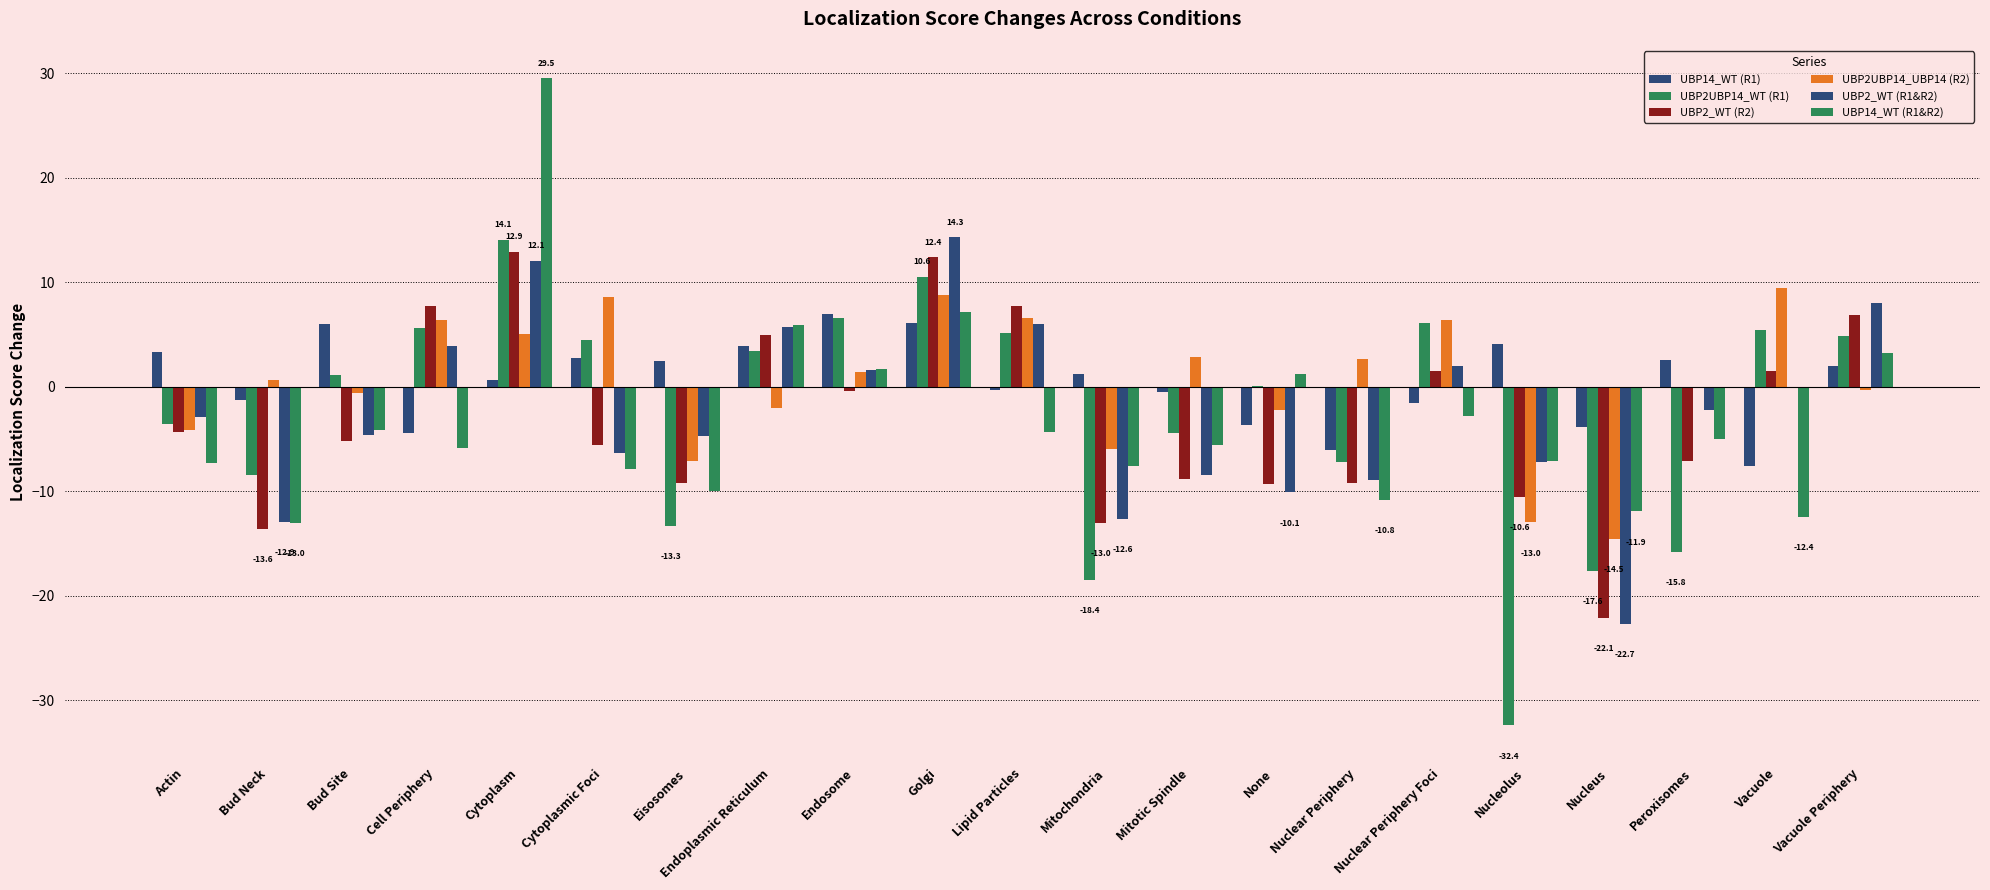

Are the bars grouped side by side (vs. stacked)?

Yes